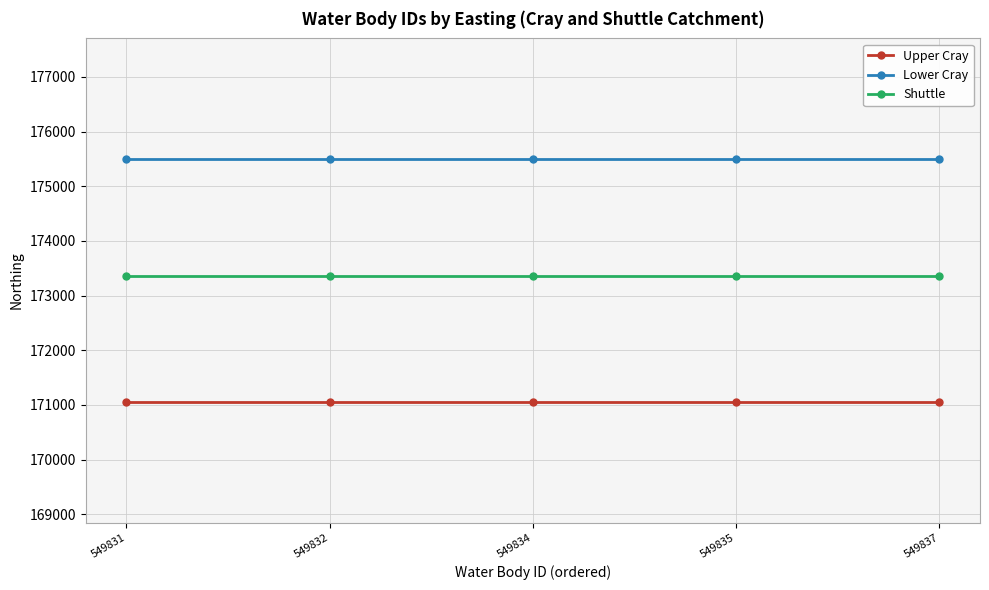

What is the spread (max minus min) of values at 549832?

4430